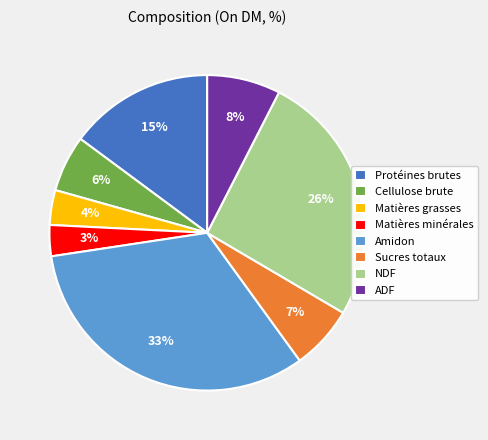

Combined, do Sucres totaux and Amidon account for over 50%?

No